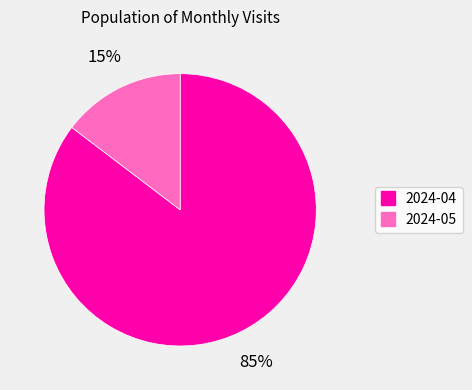

Rank the categories by value from lowest to highest.

2024-05, 2024-04